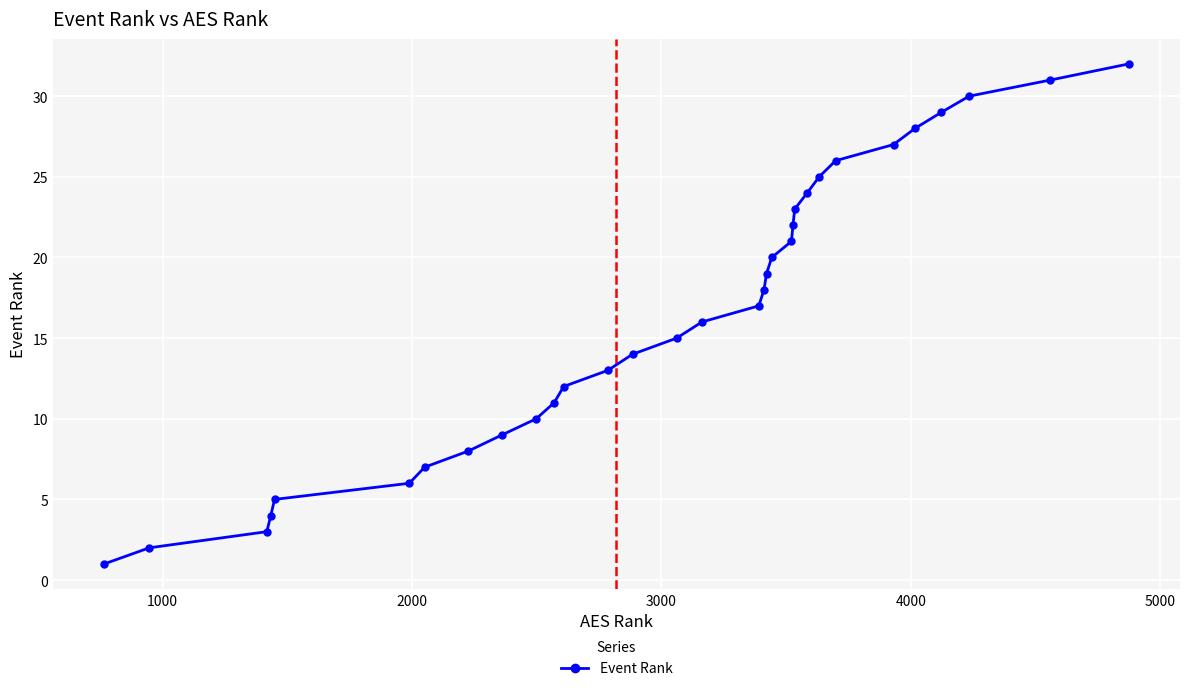

Reading right to left, list all the values displayed in this chart.

32	31	30	29	28	27	26	25	24	23	22	21	20	19	18	17	16	15	14	13	12	11	10	9	8	7	6	5	4	3	2	1